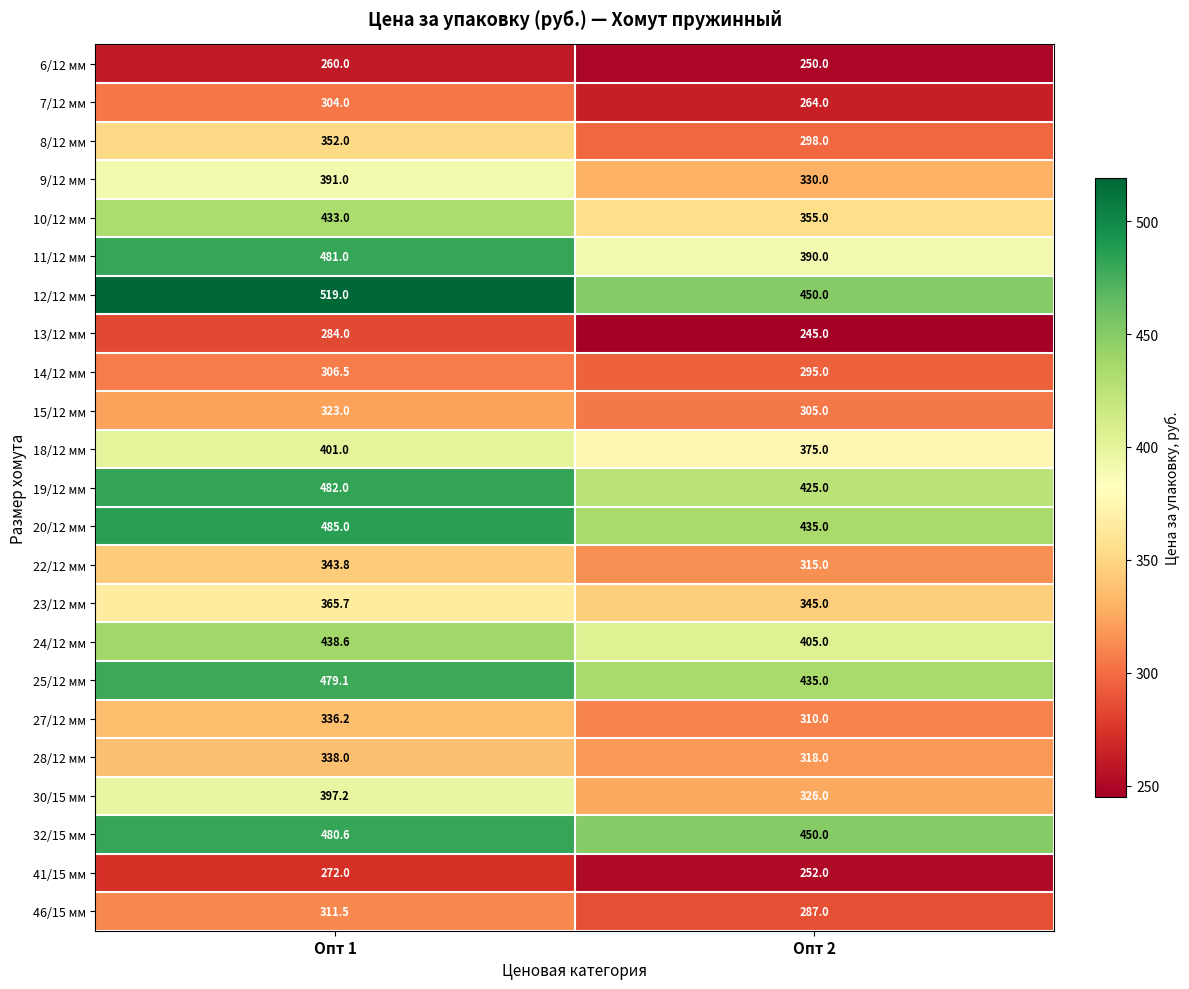

Which series has the widest spread of values?

11/12 мм